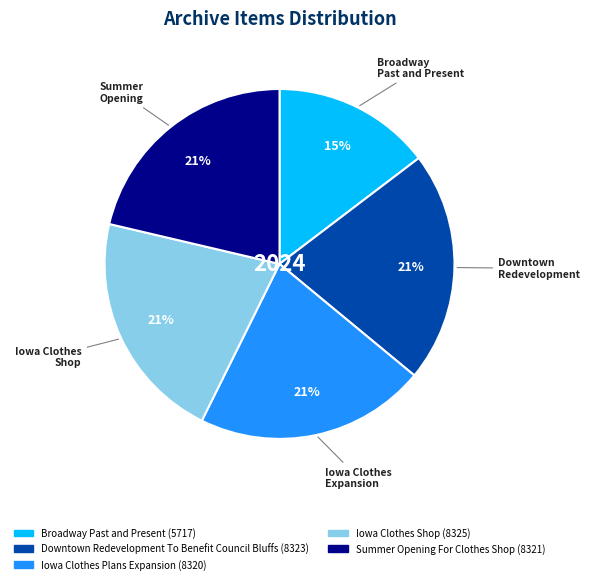

Do Summer Opening For Clothes Shop and Broadway Past and Present together represent more than half of the pie?

No